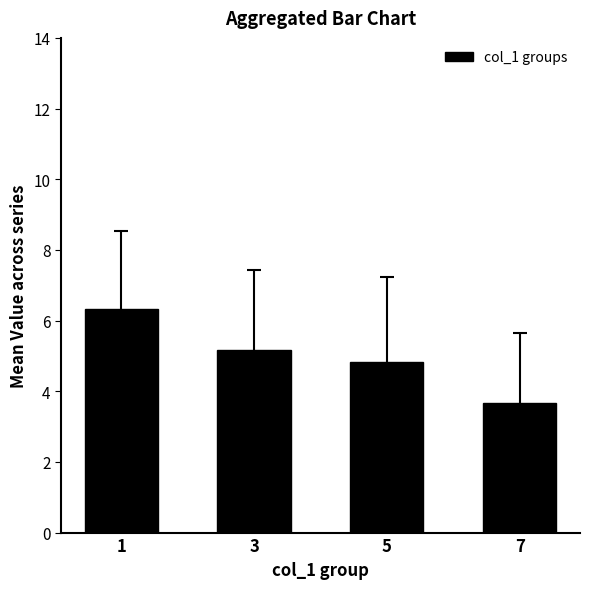

What is the maximum value shown in the chart?

6.3